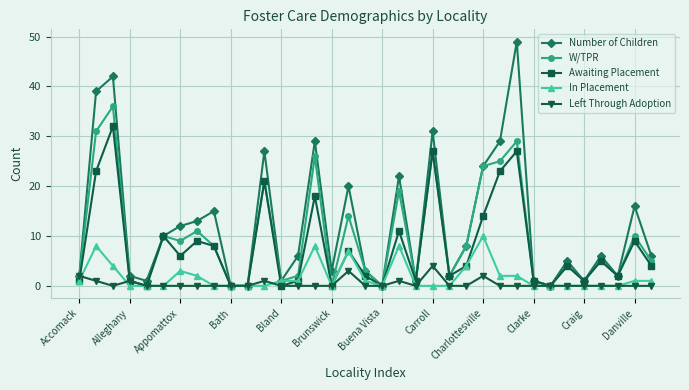

True or false: Left Through Adoption has more than 1 points higher than both neighbors.

True